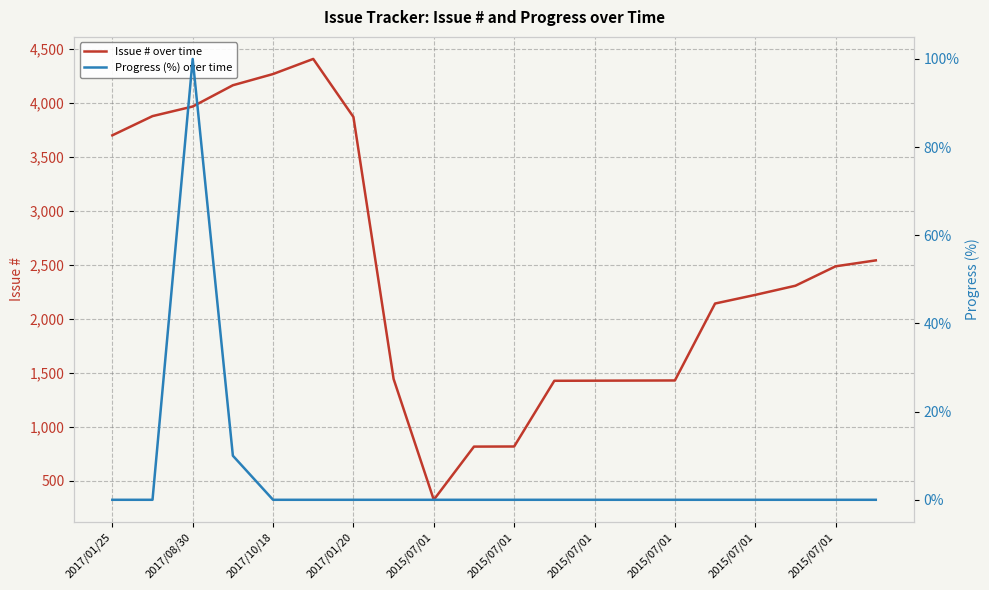

True or false: Progress (%) over time and Issue # over time intersect in this chart.

False